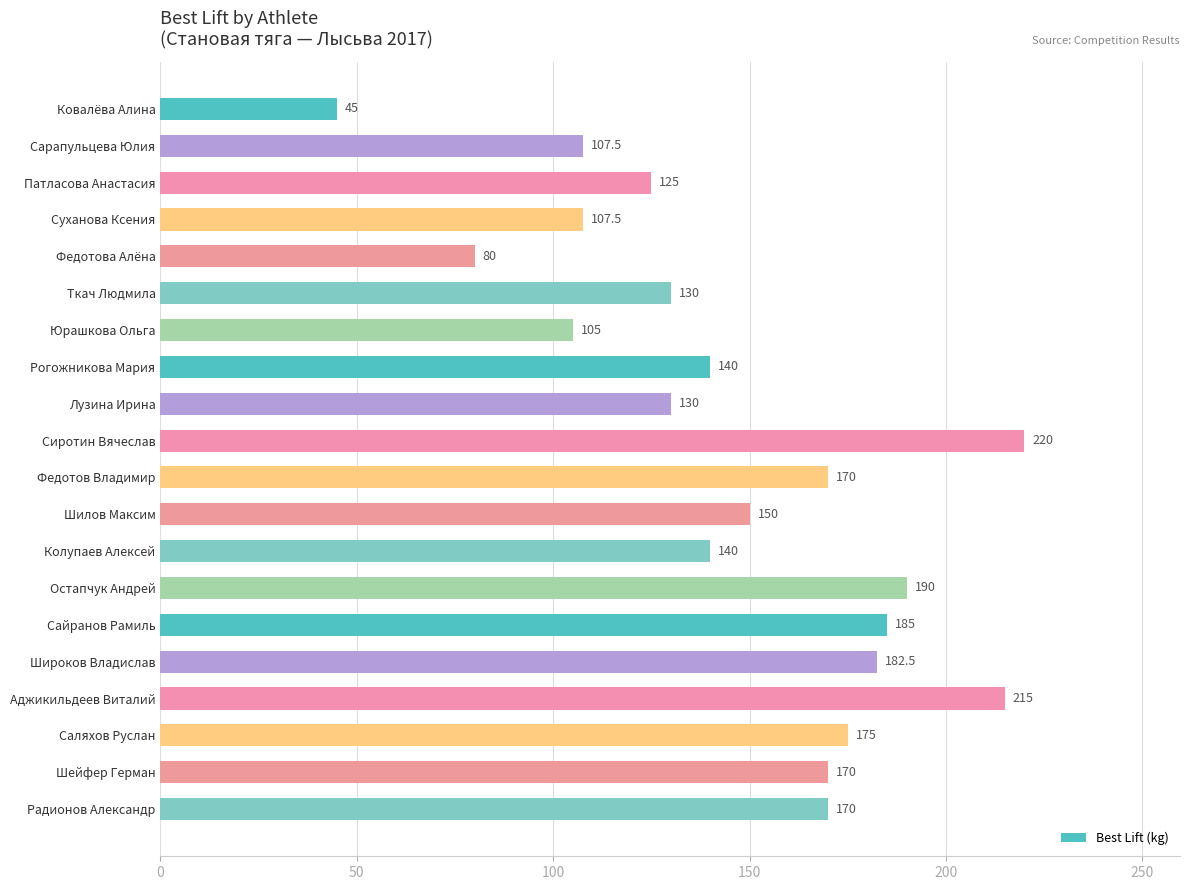

What is the label of the 10th bar from the top?

Сиротин Вячеслав